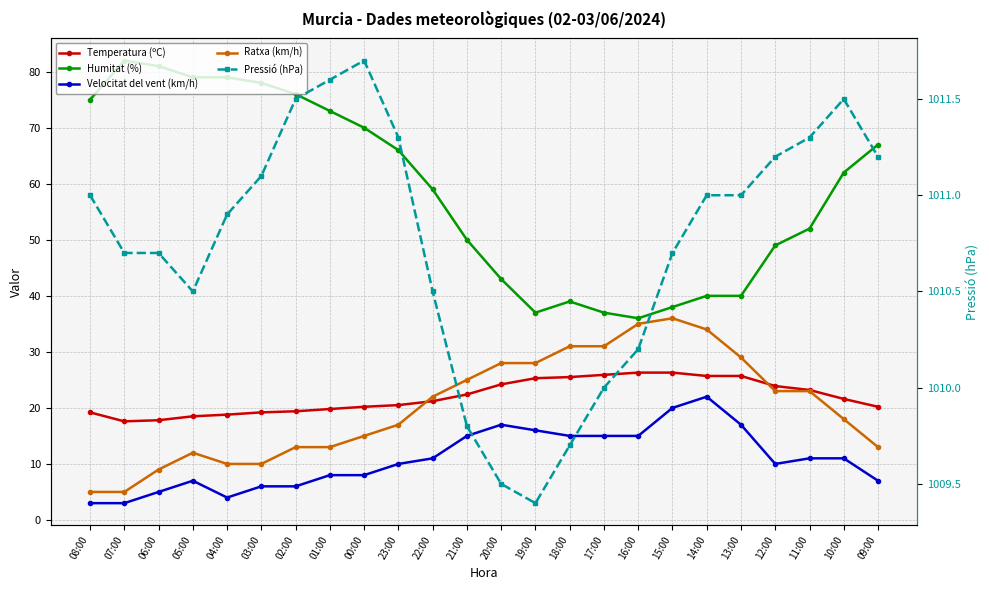

At which category is the sum across all series the highest?

14:00